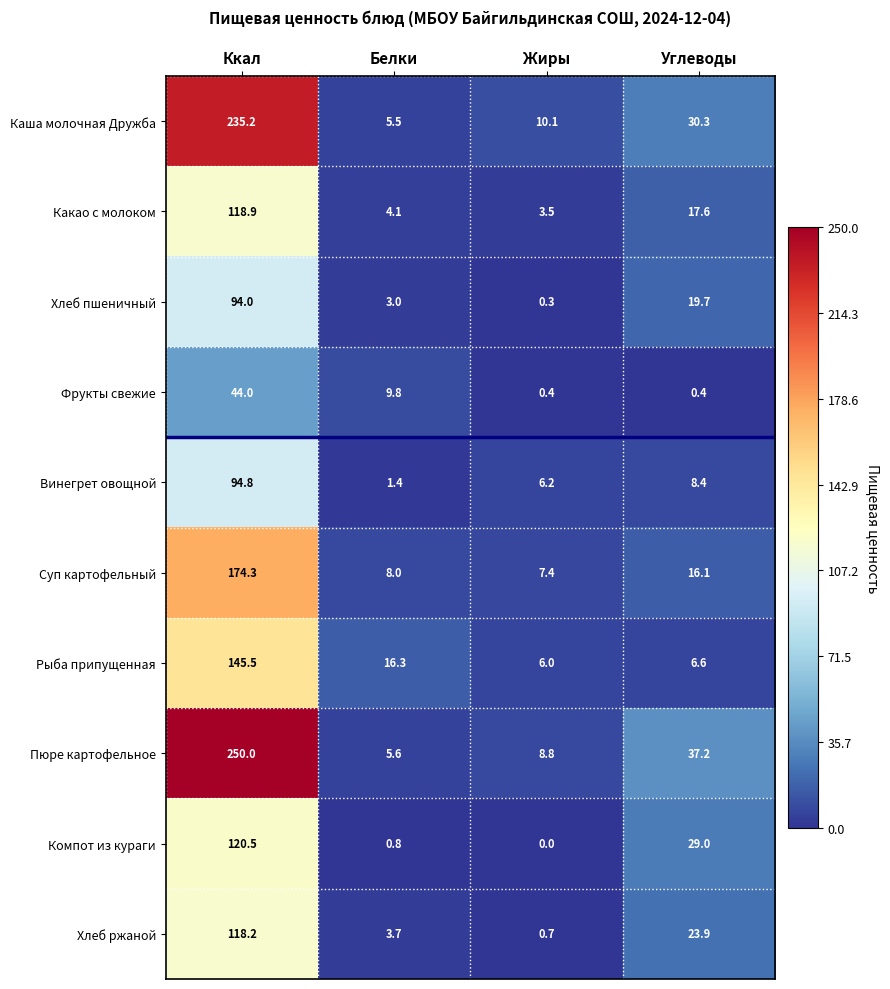

Which series has the largest range (max minus min)?

Пюре картофельное